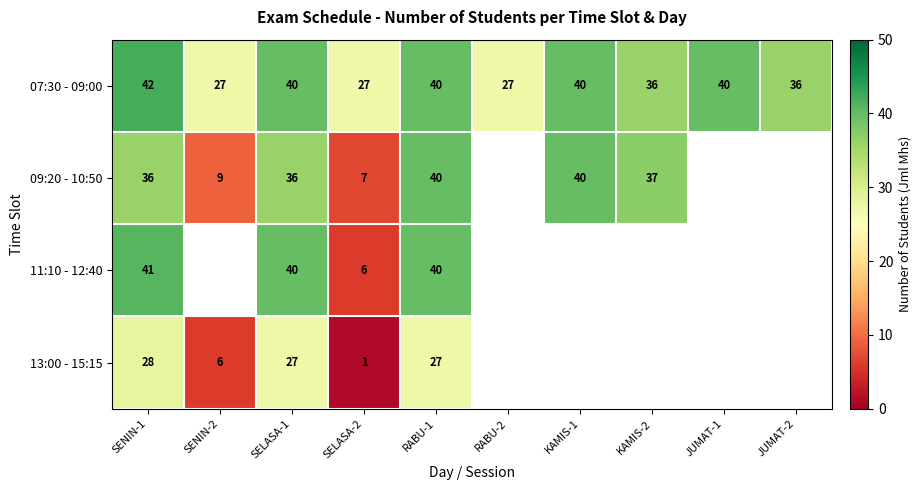

What is the spread (max minus min) of values at SENIN-1?

14